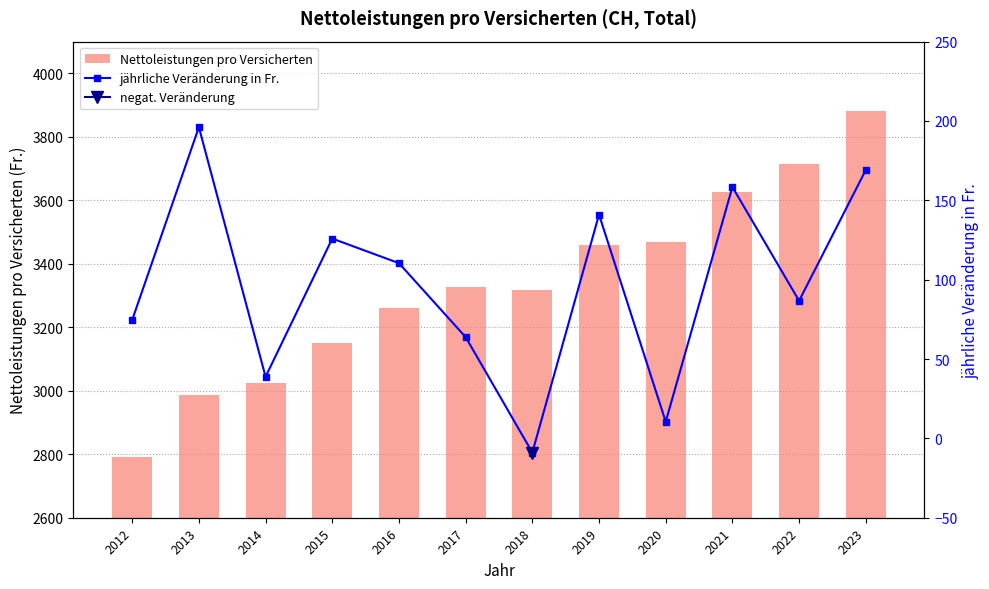

Rank the series by their maximum value, from highest to lowest.

Nettoleistungen pro Versicherten, jährliche Veränderung in Fr.